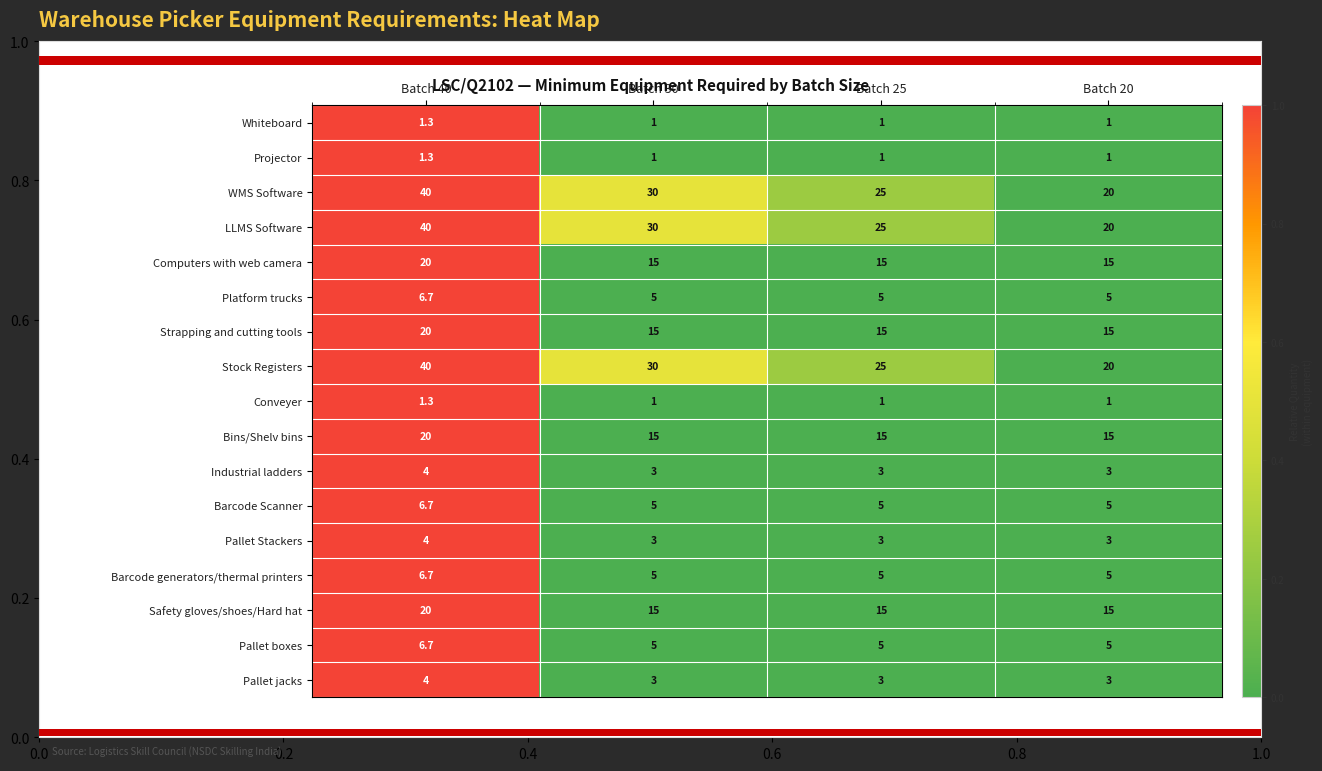

What is the sum of the Projector values at Batch 25 and Batch 30?

2.0